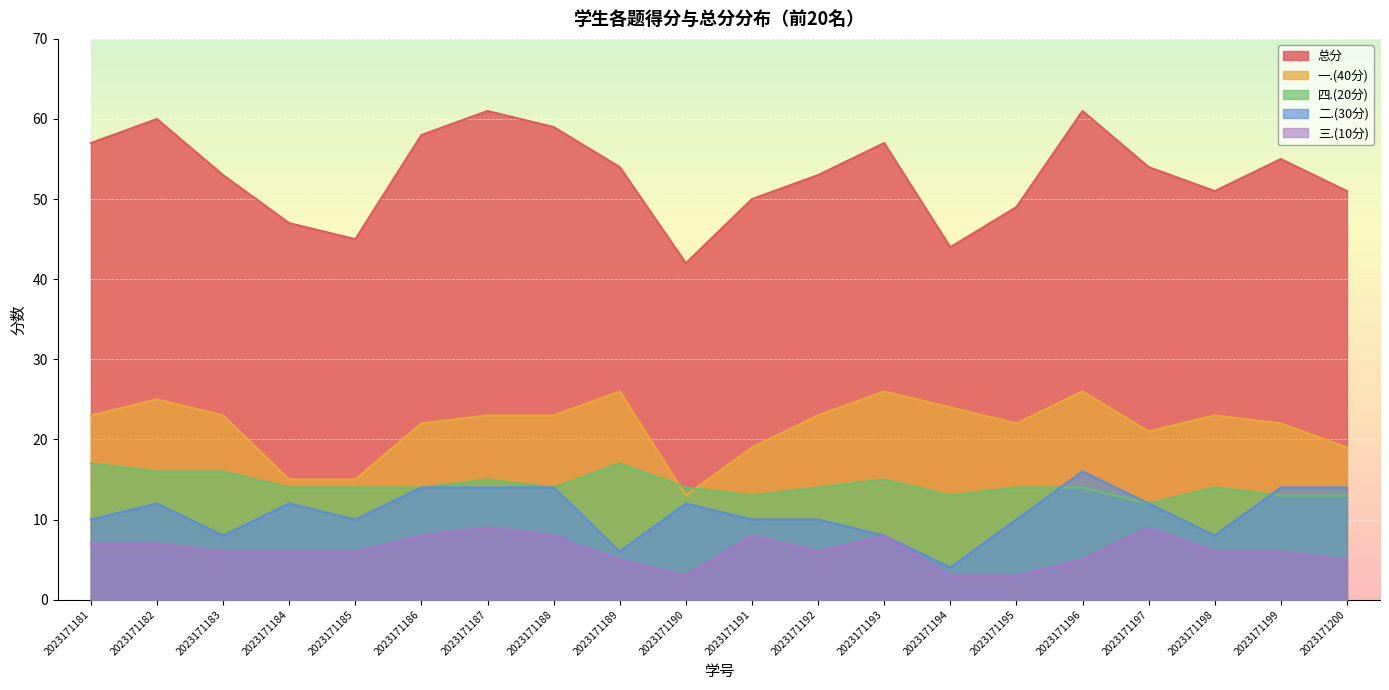

True or false: 三.(10分) has more than 2 points higher than both neighbors.

True